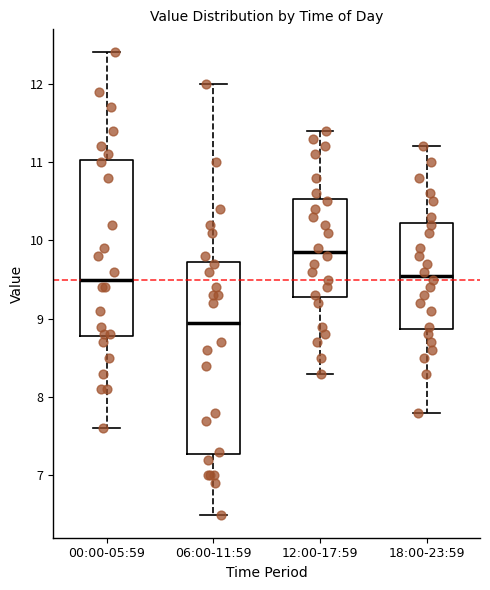

Where does the lower whisker of the box for 00:00-05:59 end on the y-axis? The values are not printed on the chart, so give them approximately, as read against the axis.

7.6